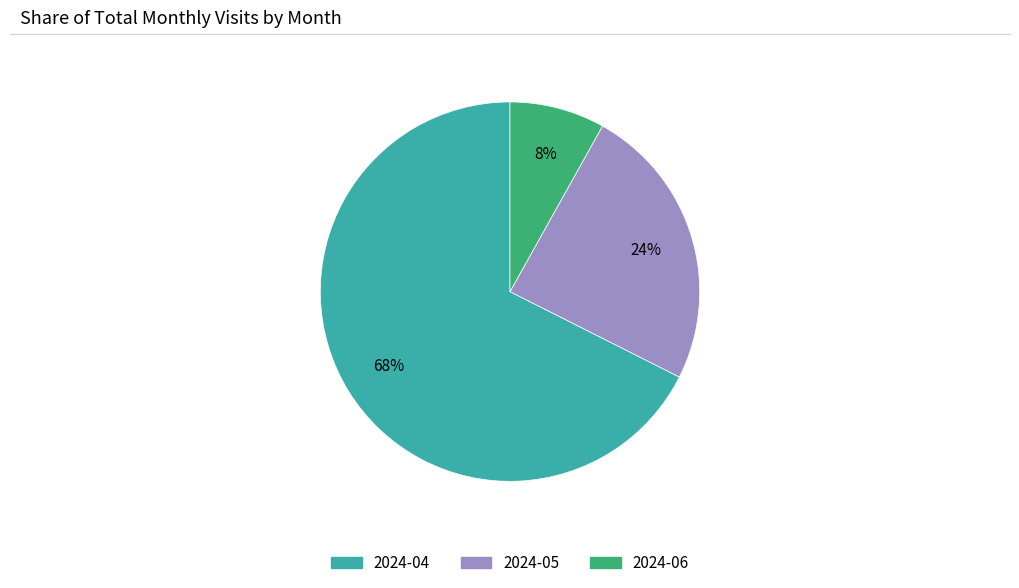

Do 2024-05 and 2024-06 together represent more than half of the pie?

No